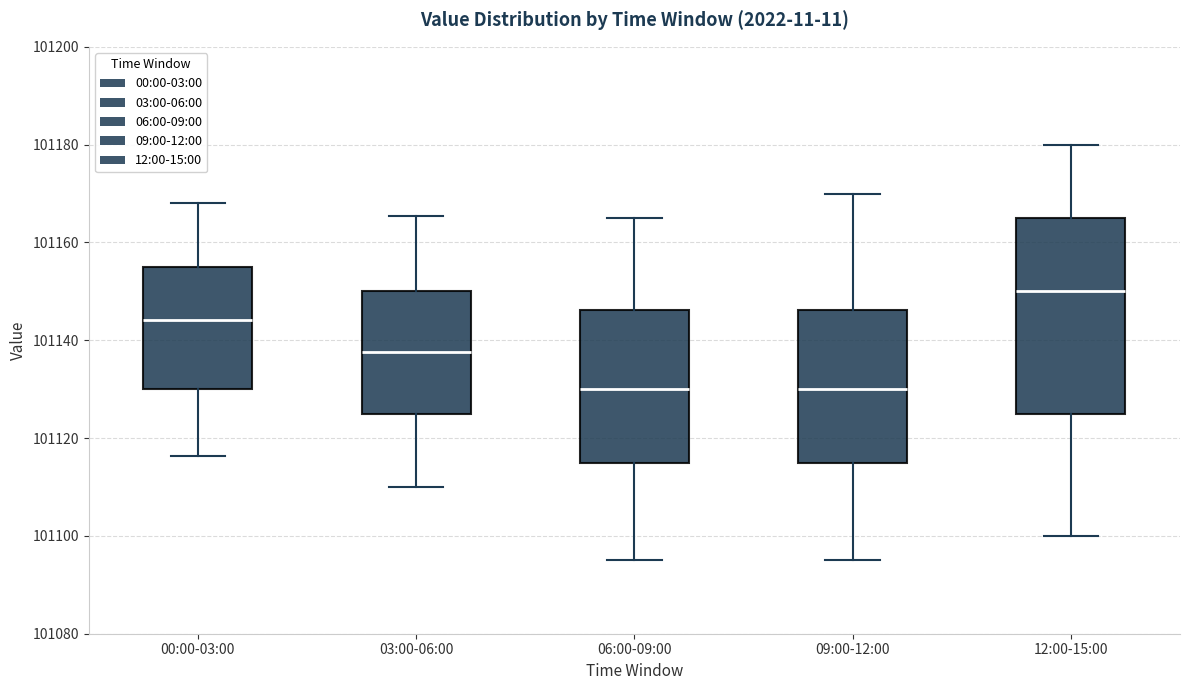

Where is the lower edge of the box for 09:00-12:00 on the y-axis? The values are not printed on the chart, so give them approximately, as read against the axis.

101116